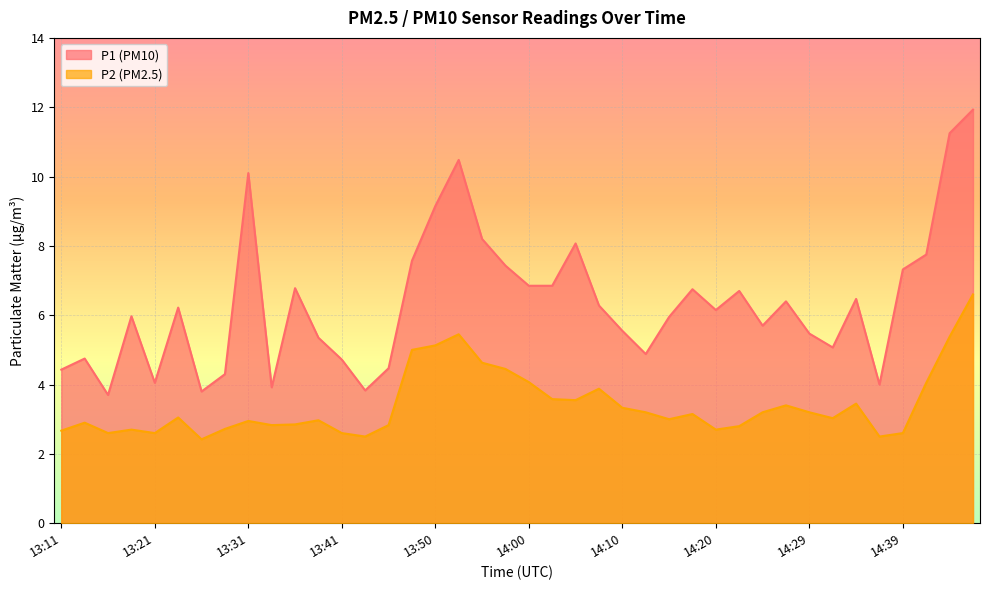

What is the difference between the second highest and minimum values in the P2 series?

3.0